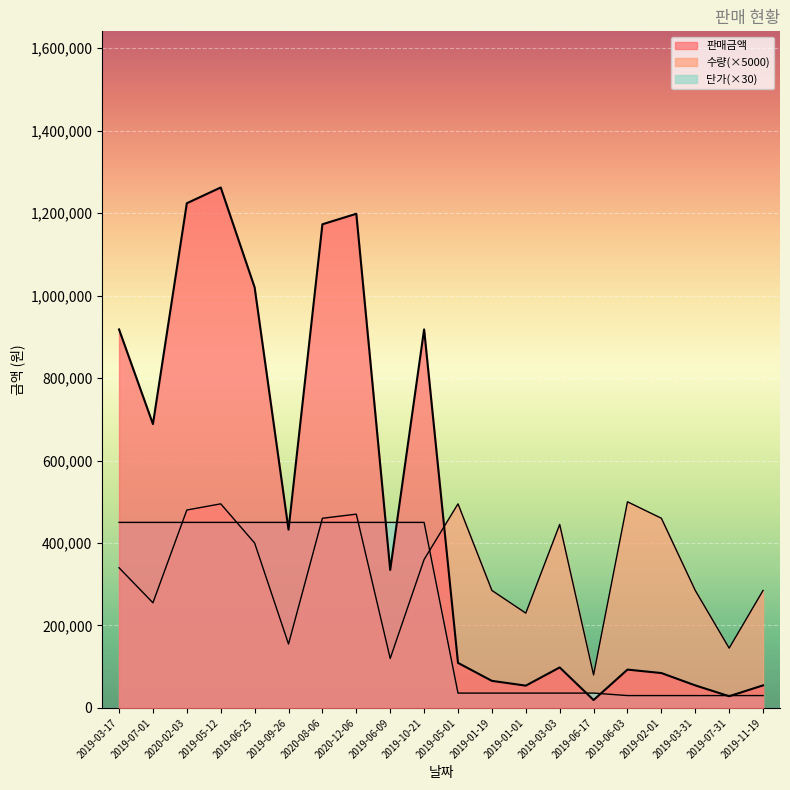

The 판매금액 series shows 54720 at 2019-11-19. True or false?

True